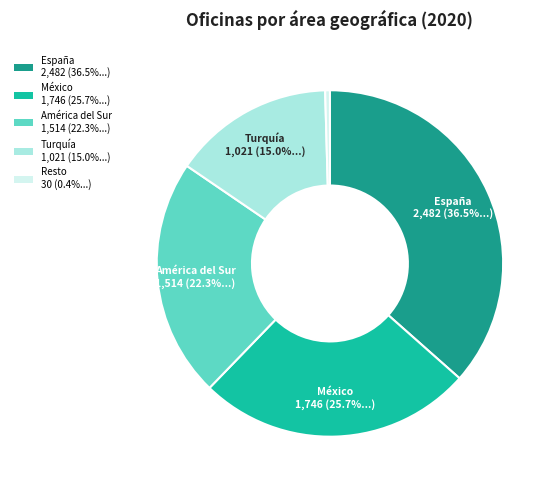

True or false: América del Sur accounts for 29% of the total.

False